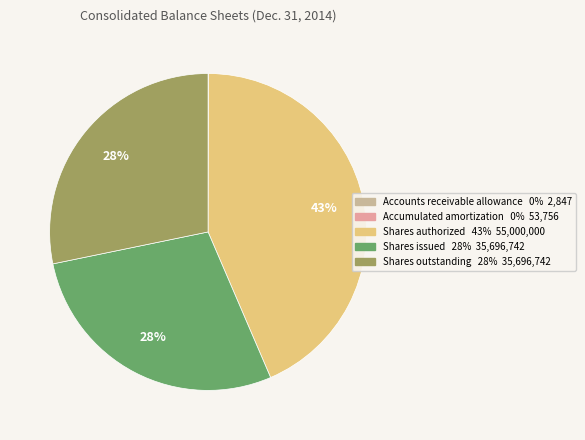

To the nearest percent, what is the average slice percentage?

20%